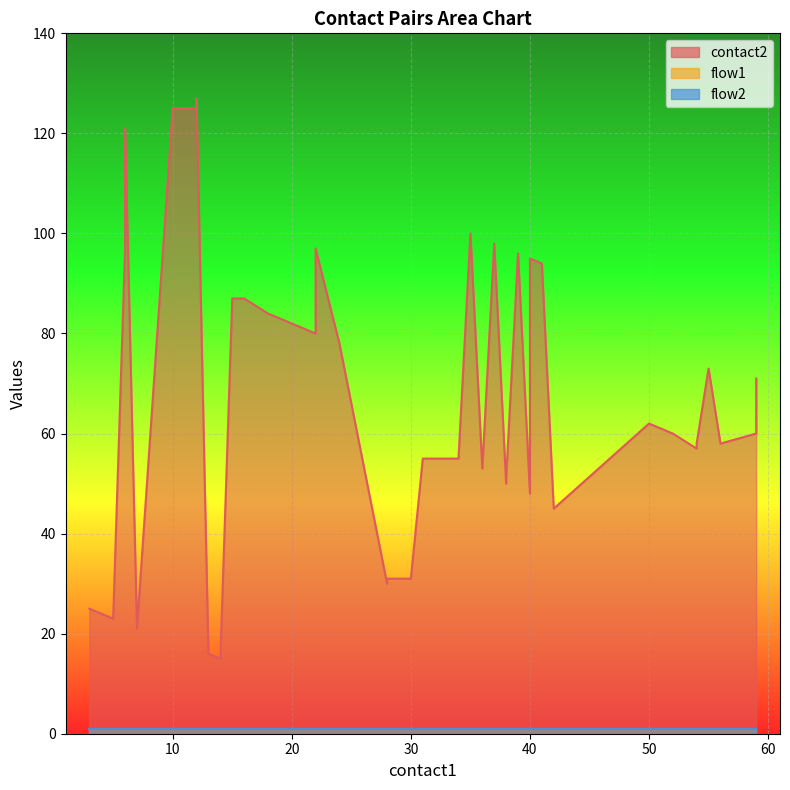

True or false: flow1_line and contact2_line cross at least once.

False